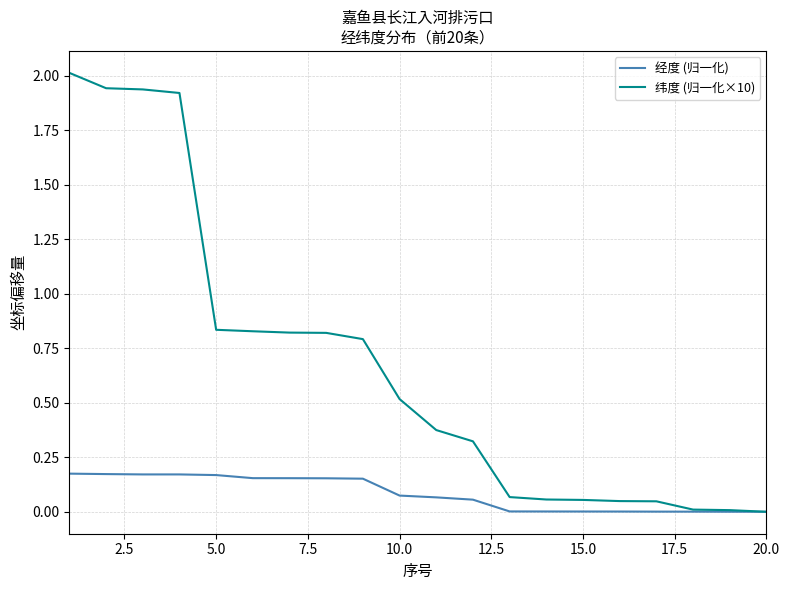

Which series has the widest spread of values?

纬度 (归一化×10)